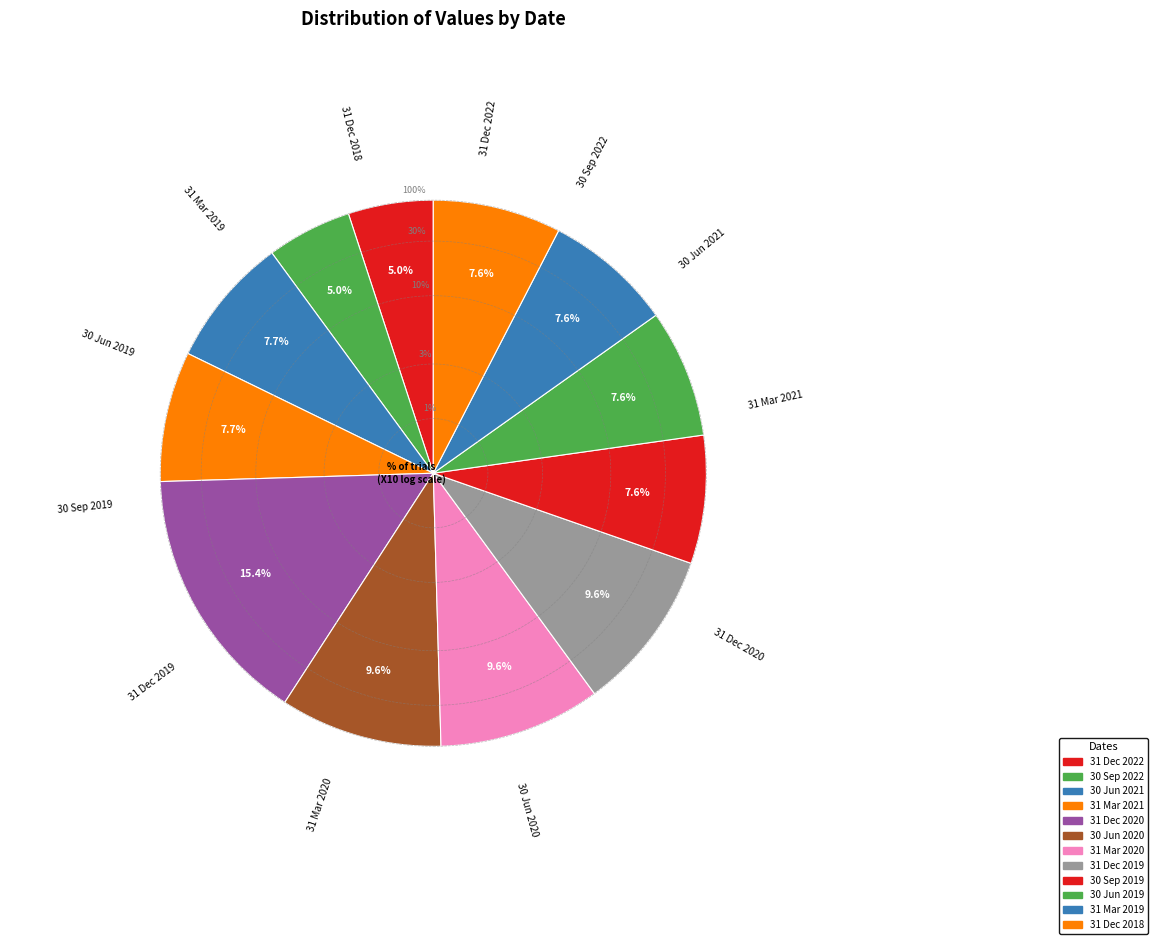

Rank the categories by value from lowest to highest.

31 Dec 2022, 30 Sep 2022, 30 Sep 2019, 30 Jun 2019, 31 Mar 2019, 31 Dec 2018, 30 Jun 2021, 31 Mar 2021, 30 Jun 2020, 31 Mar 2020, 31 Dec 2019, 31 Dec 2020